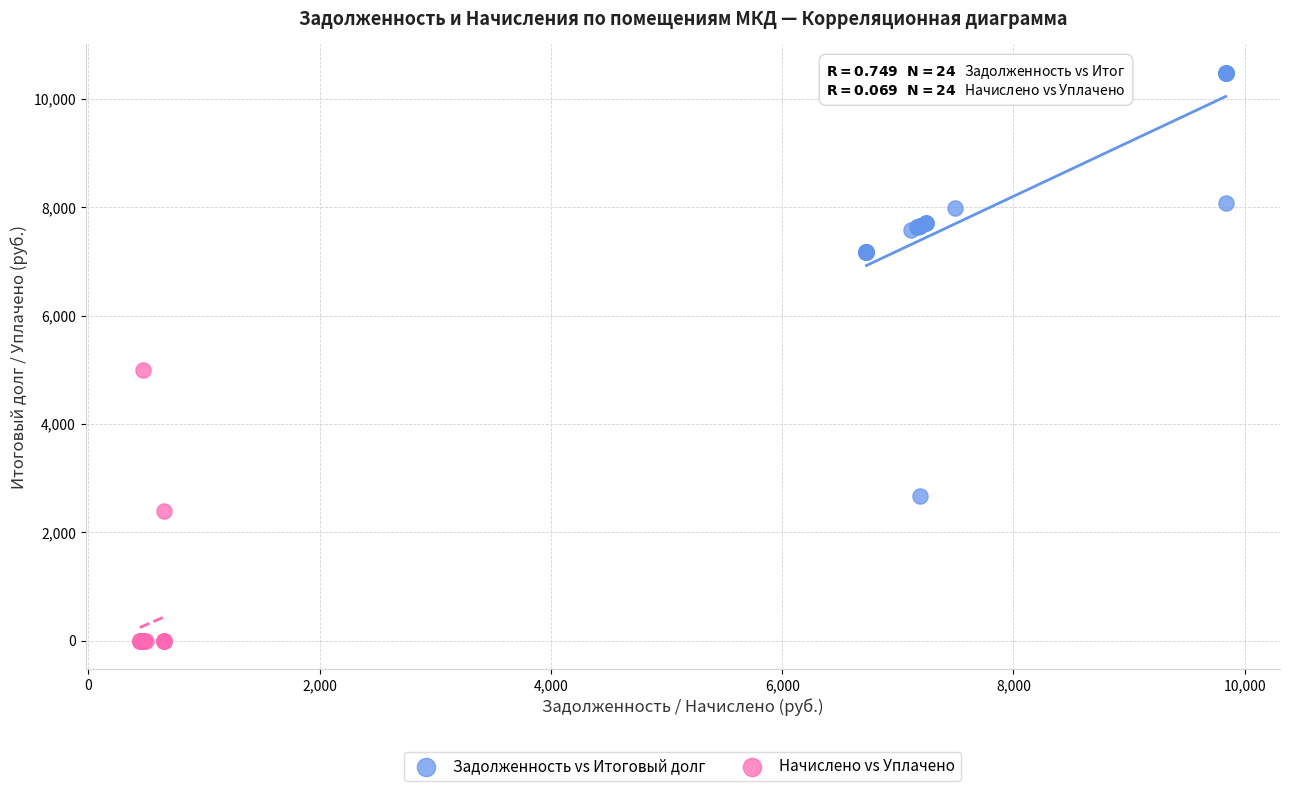

What are all the series names shown in the legend?

Задолженность vs Итоговый долг, Начислено vs Уплачено